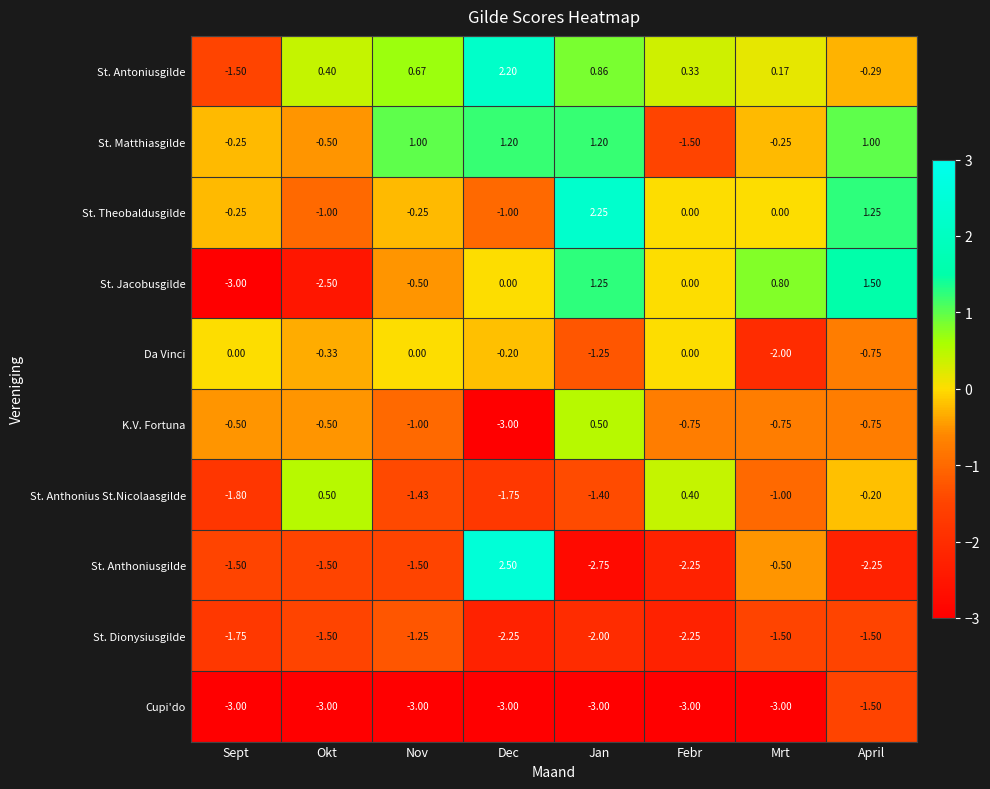

At which category is the sum across all series the highest?

April